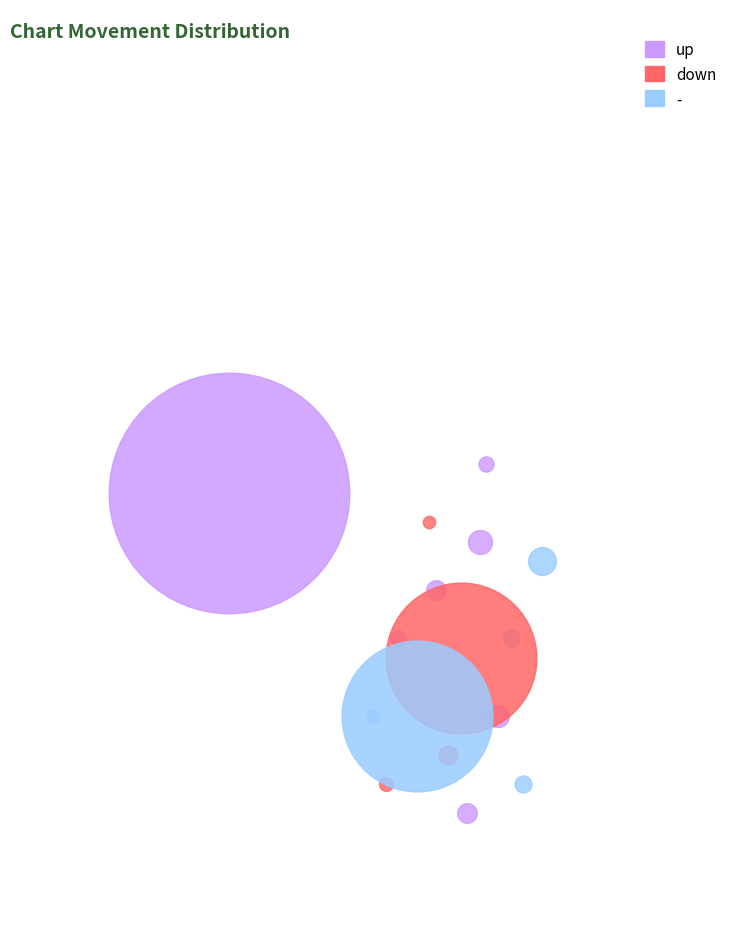

Rank the categories by value from highest to lowest.

up, down, -